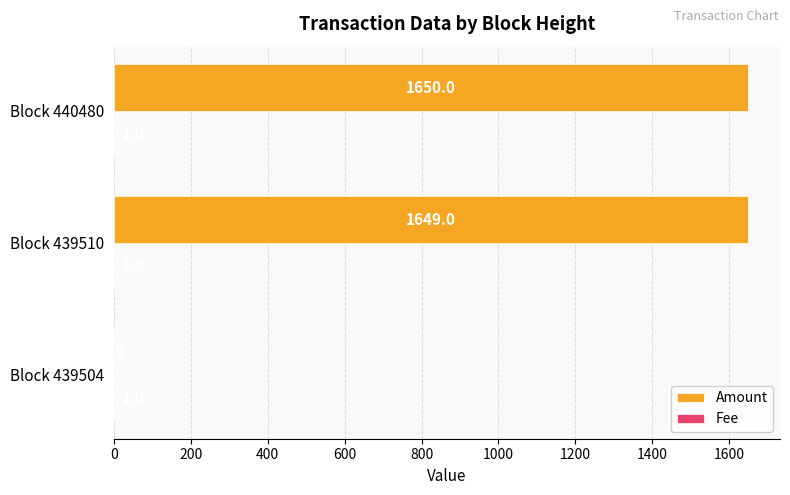

The value of Amount at Block 439504 is -878. True or false?

False